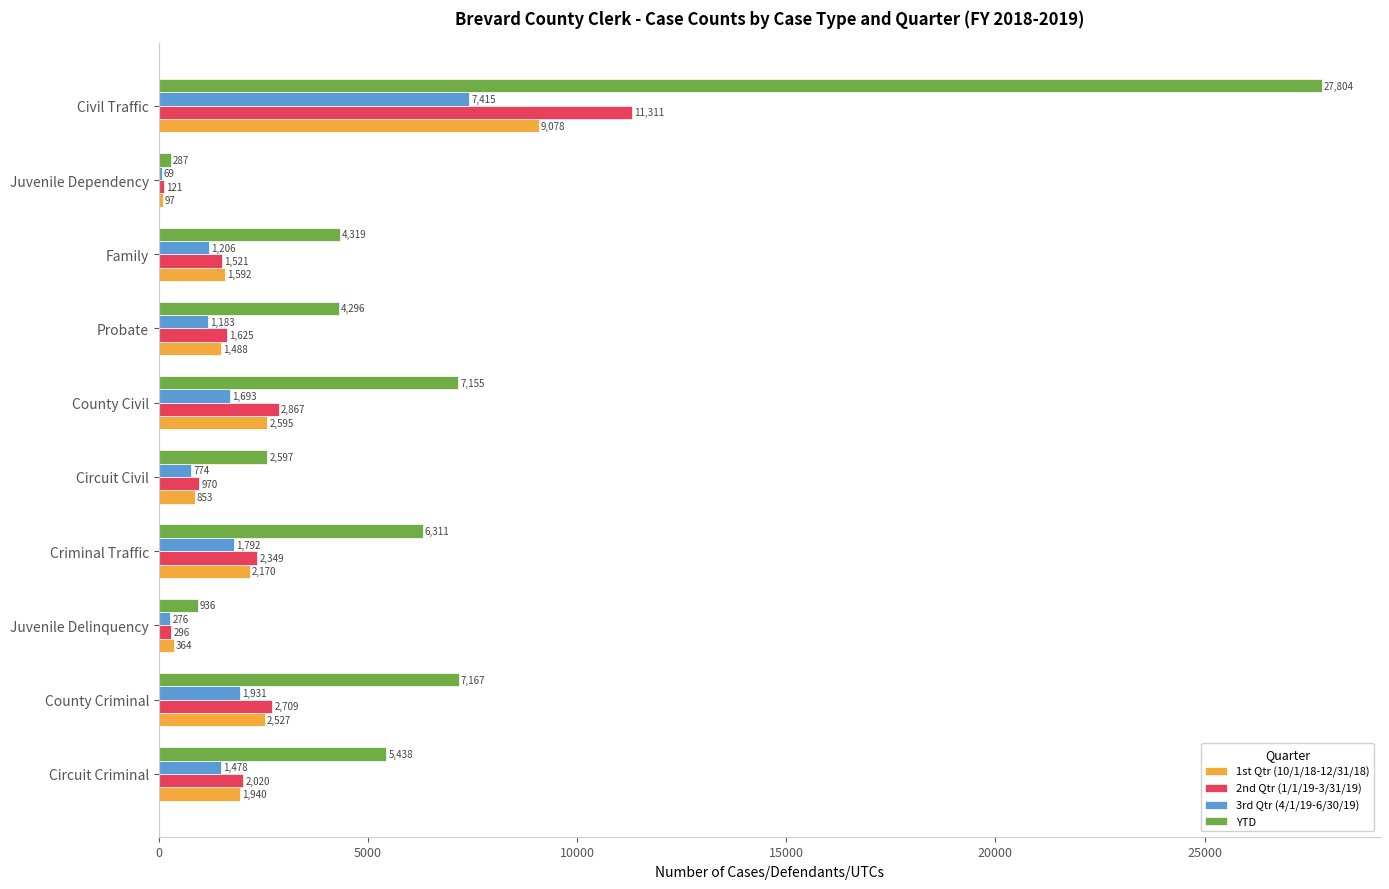

Between Circuit Civil and County Civil, which series saw the biggest shift?

YTD